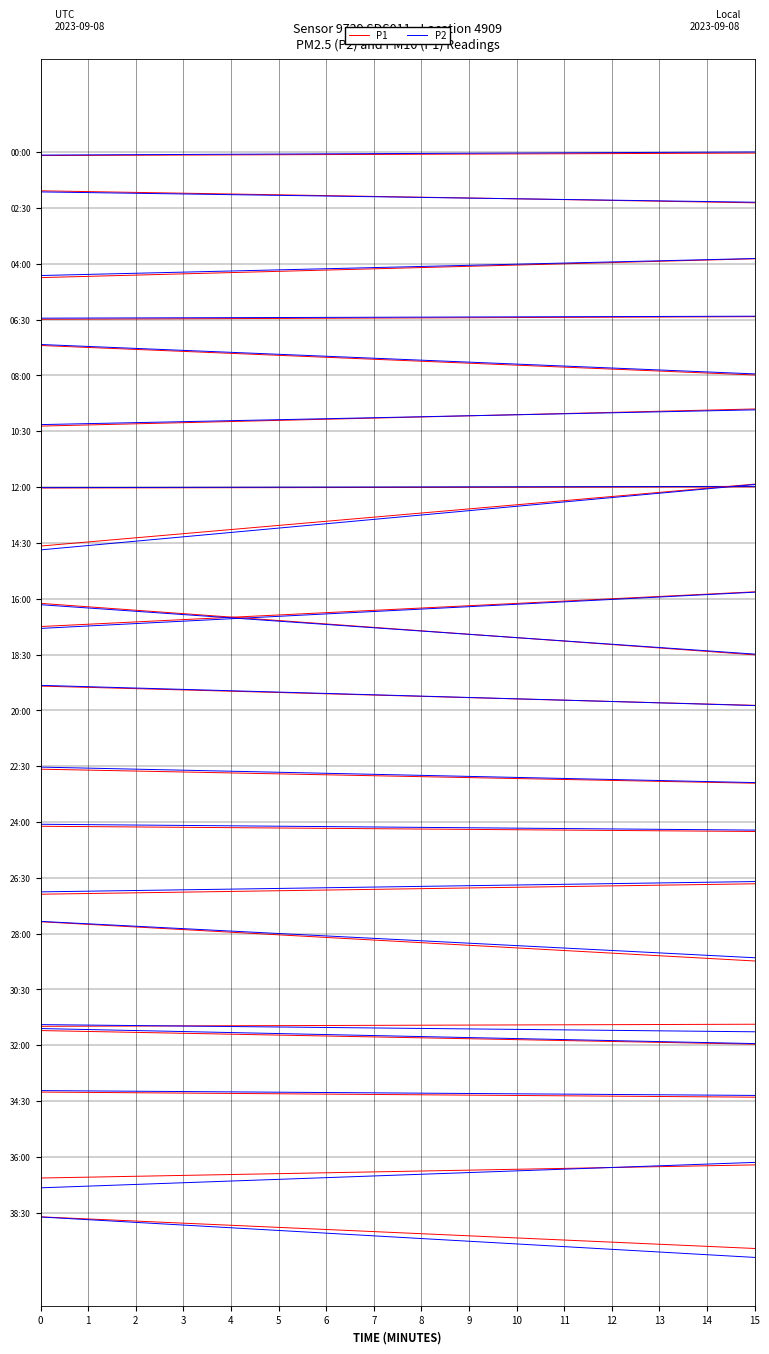

Where is P1 nearest to the value 0?

15